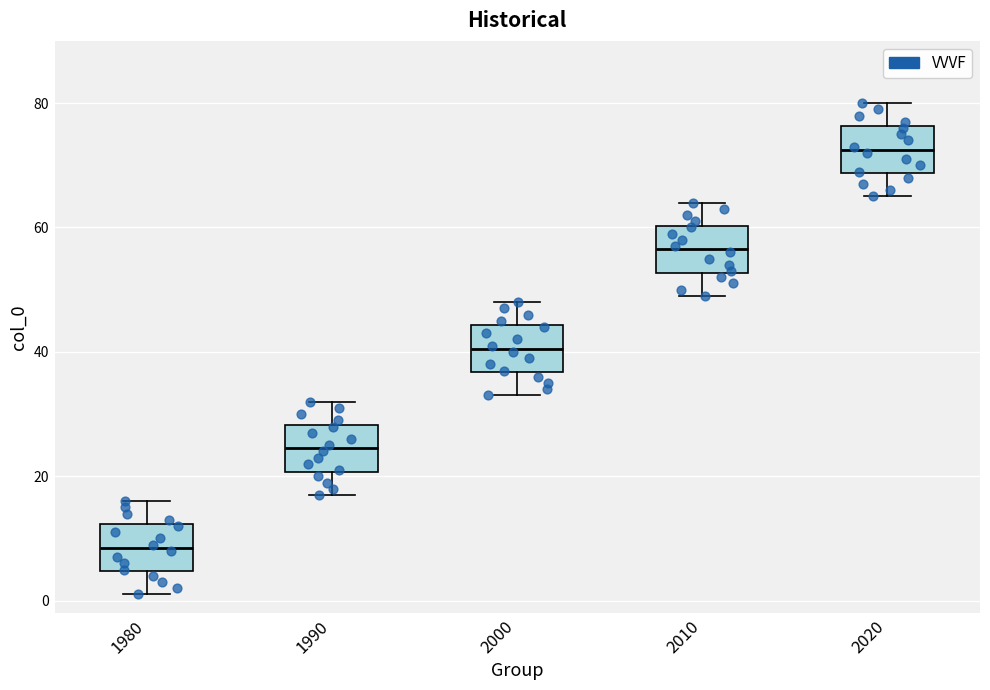

Where is the lower edge of the box at x = 1980 on the y-axis? The values are not printed on the chart, so give them approximately, as read against the axis.

4